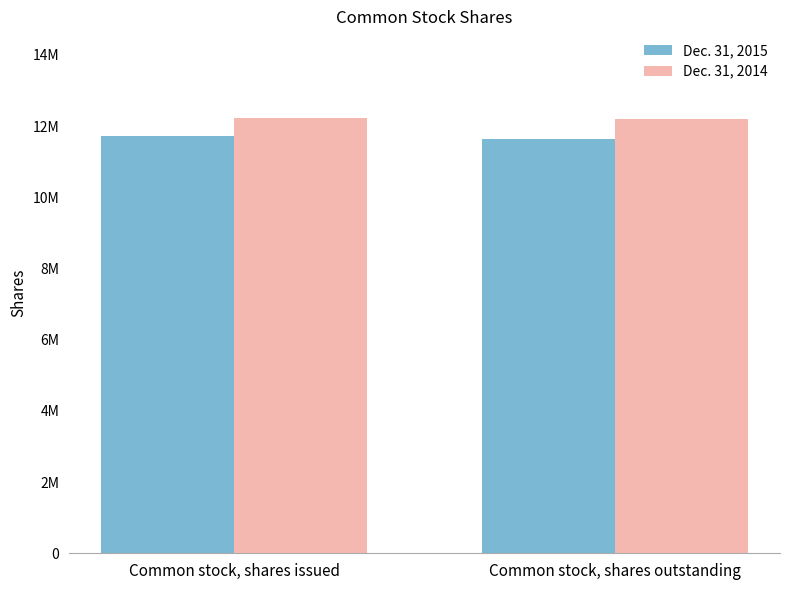

Are the bars grouped side by side (vs. stacked)?

Yes